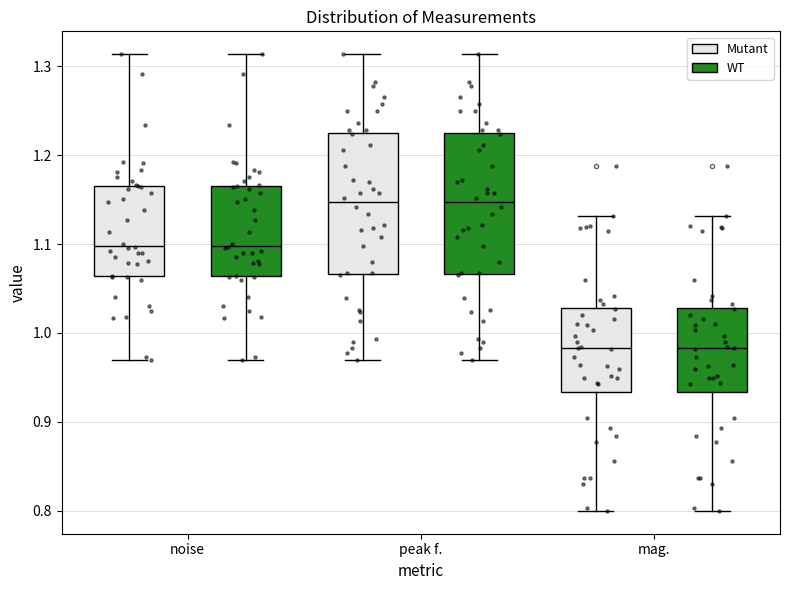

Reading left to right, transcribe this box plot: for each box, give where its median line is, the range the box spans, and where its two whiskers end, as read against the y-axis. The values are not printed on the chart, so give them approximately, as read against the axis.

noise (Mutant): median 1.10, box 1.06 to 1.17, whiskers 0.97 to 1.31
noise (WT): median 1.10, box 1.06 to 1.17, whiskers 0.97 to 1.31
peak f. (Mutant): median 1.15, box 1.07 to 1.23, whiskers 0.97 to 1.31
peak f. (WT): median 1.15, box 1.07 to 1.23, whiskers 0.97 to 1.31
mag. (Mutant): median 0.98, box 0.93 to 1.03, whiskers 0.80 to 1.13
mag. (WT): median 0.98, box 0.93 to 1.03, whiskers 0.80 to 1.13